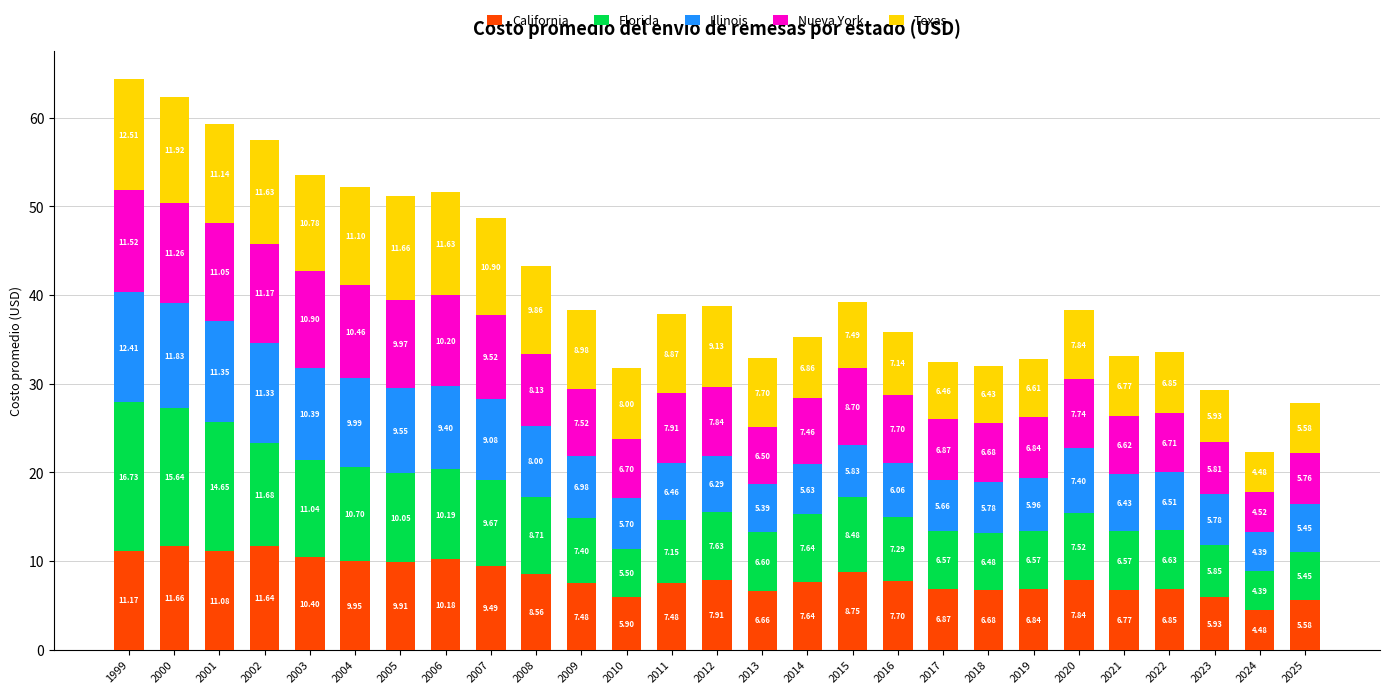

What is the total value across all series at 2008?

43.3